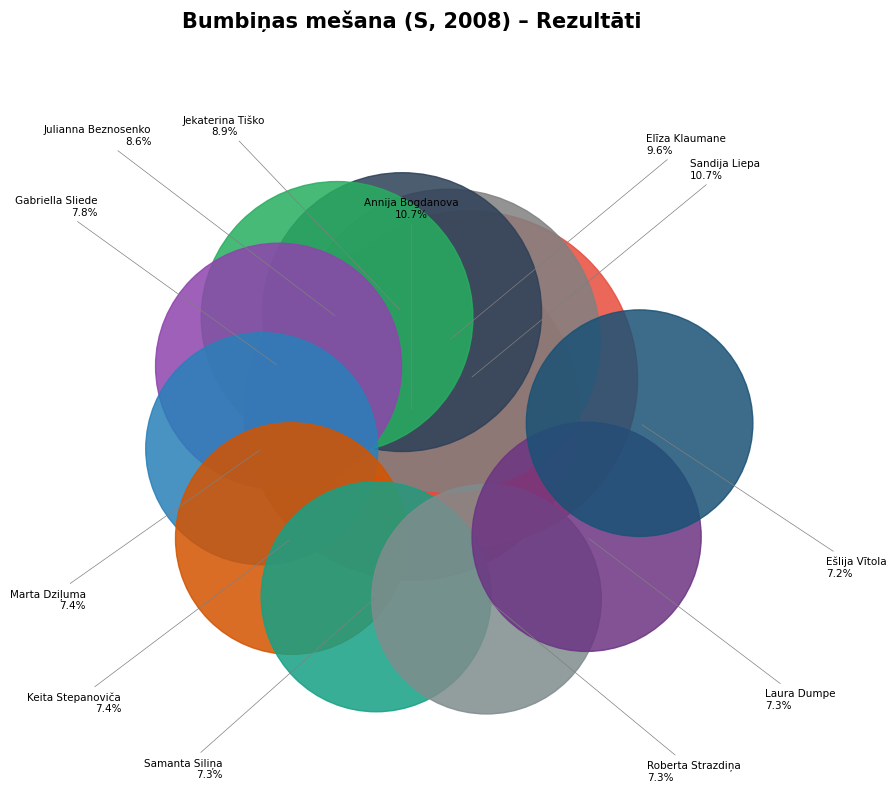

To the nearest percent, what portion does Roberta Strazdiņa represent?

7%